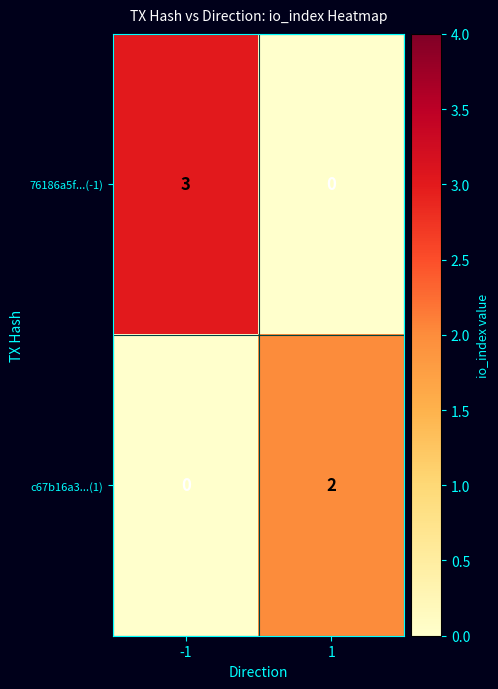

List the series in order of their peak value, highest first.

76186a5f...(-1), c67b16a3...(1)